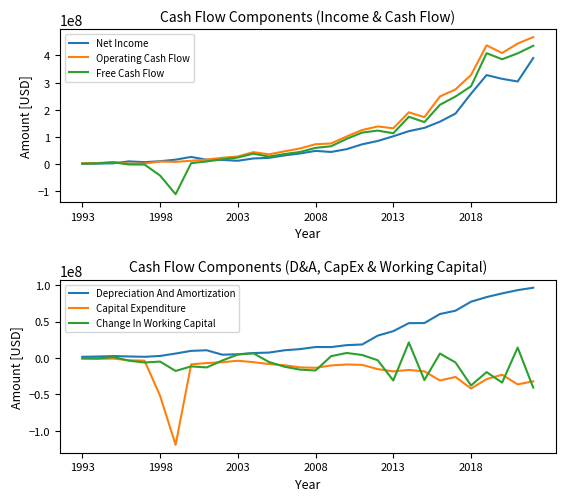

What is the maximum value shown in the chart?

467856000